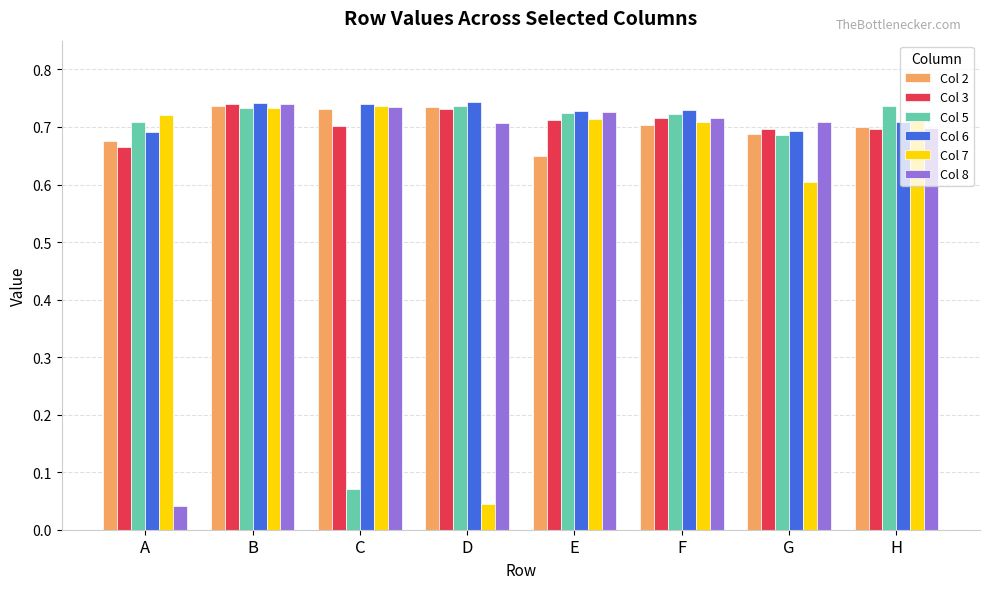

The value of Col 5 at G is 0.7. True or false?

True